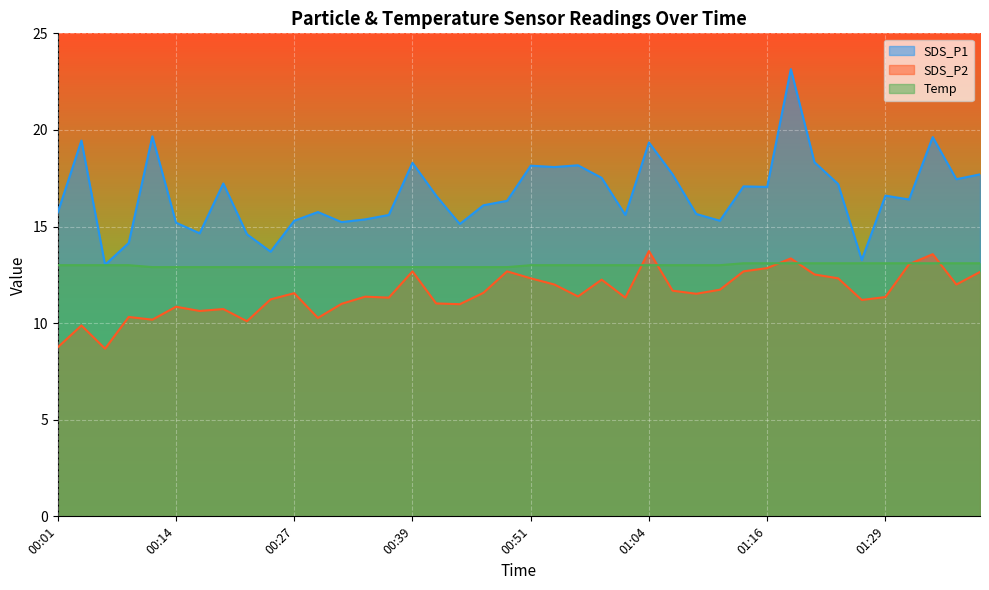

Is the value of Temp at 01:11 greater than the value of SDS_P1 at 00:51?

No